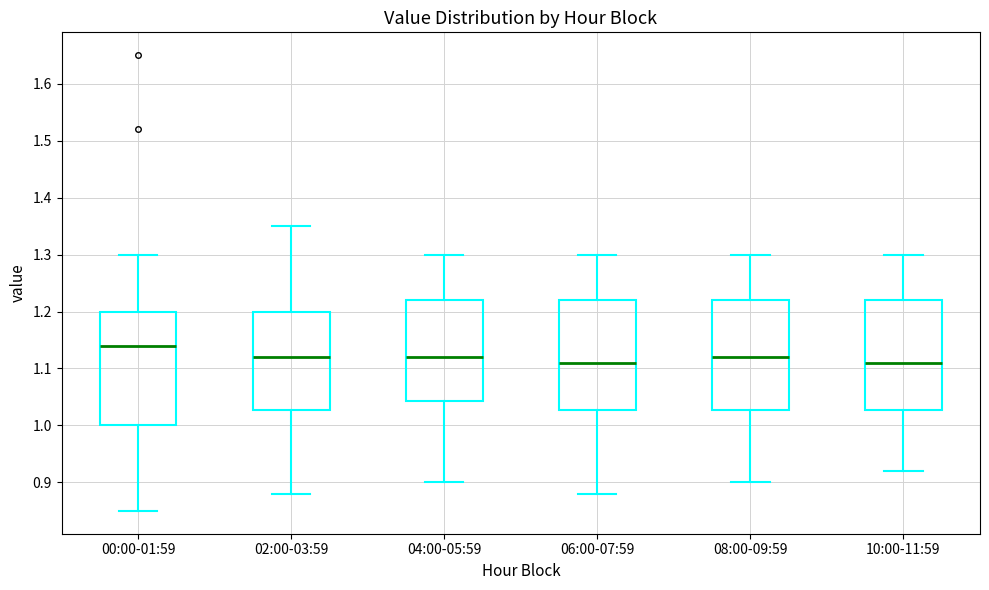

Reading left to right, read every box against the y-axis: the position of its median line, the range the box covers, and the ends of its whiskers. The values are not printed on the chart, so give them approximately, as read against the axis.

00:00-01:59: median 1.14, box 1.00 to 1.20, whiskers 0.85 to 1.30
02:00-03:59: median 1.12, box 1.03 to 1.20, whiskers 0.88 to 1.35
04:00-05:59: median 1.12, box 1.04 to 1.22, whiskers 0.90 to 1.30
06:00-07:59: median 1.11, box 1.03 to 1.22, whiskers 0.88 to 1.30
08:00-09:59: median 1.12, box 1.03 to 1.22, whiskers 0.90 to 1.30
10:00-11:59: median 1.11, box 1.03 to 1.22, whiskers 0.92 to 1.30